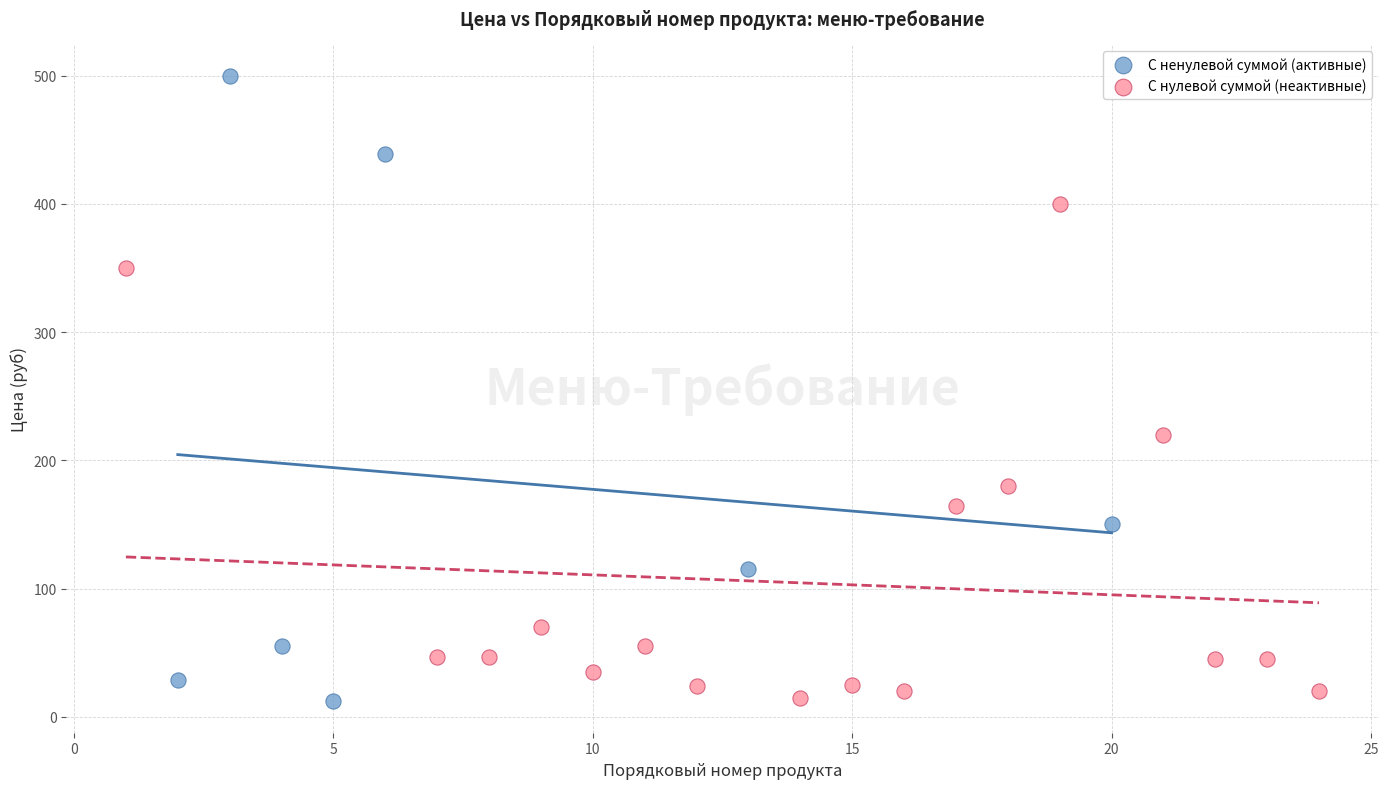

Which series has the widest spread of Y values?

С ненулевой суммой (активные)